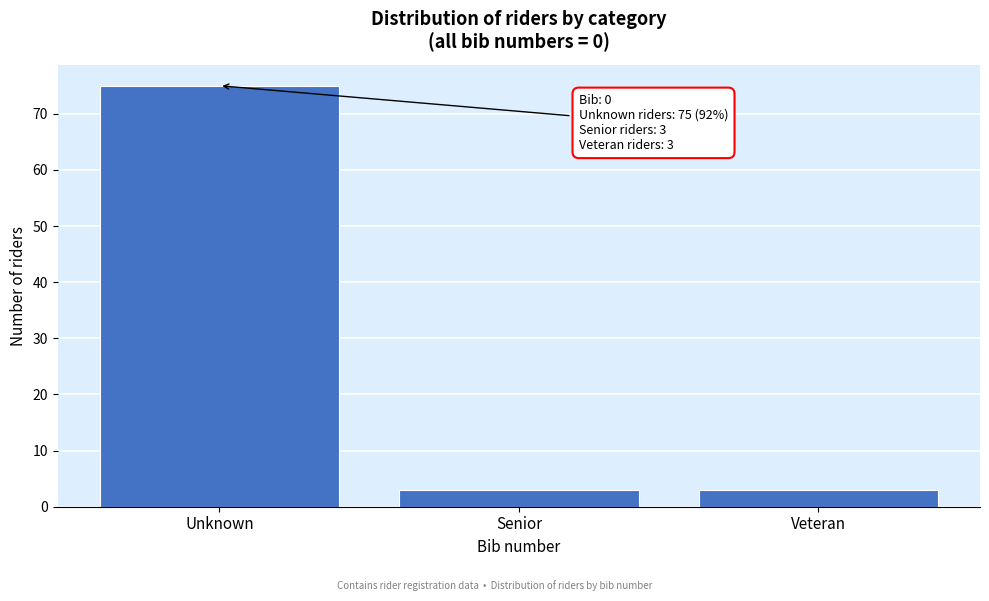

Reading right to left, list all the values displayed in this chart.

3	3	75